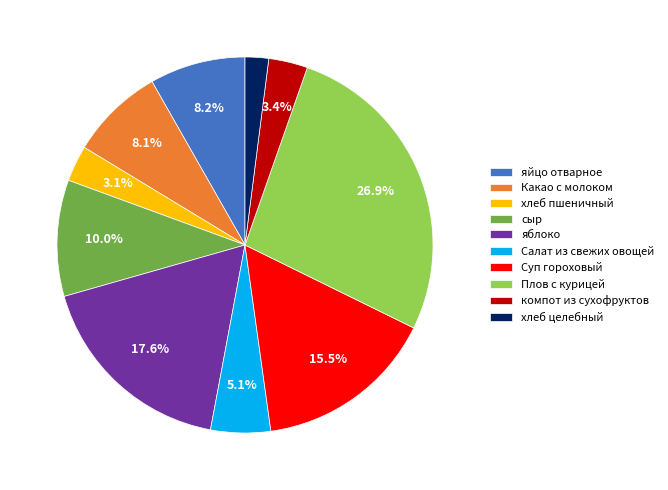

The хлеб целебный slice represents 2% of the pie. True or false?

True